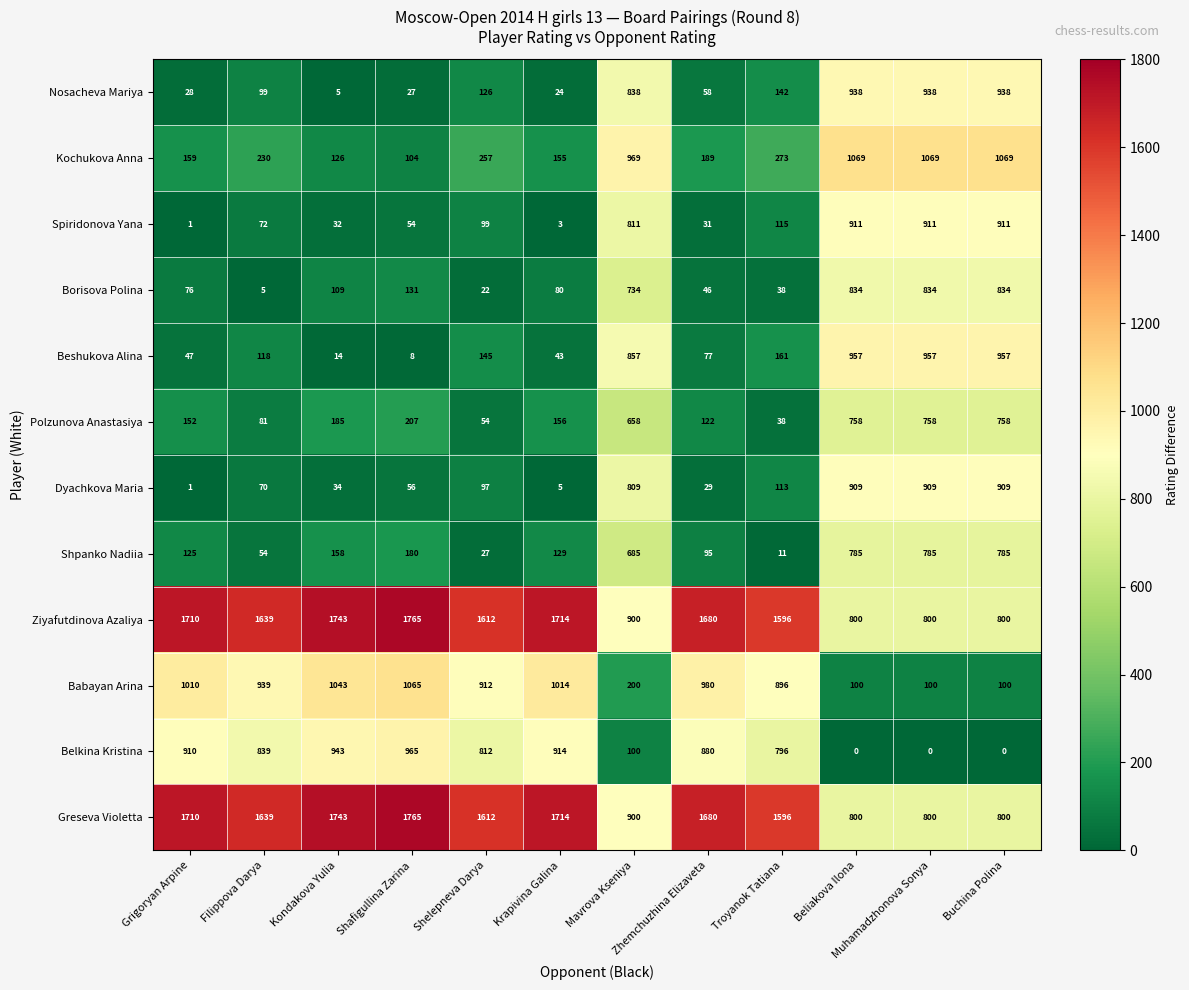

What is the maximum value shown in the chart?

1765